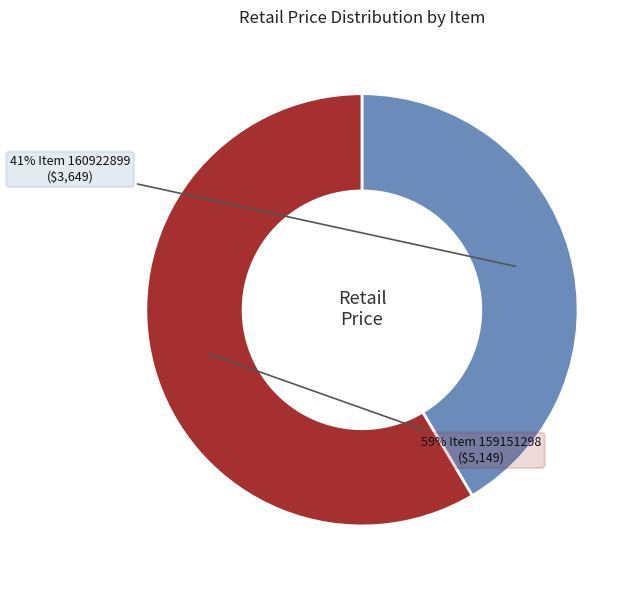

Is there a majority slice in this chart?

Yes